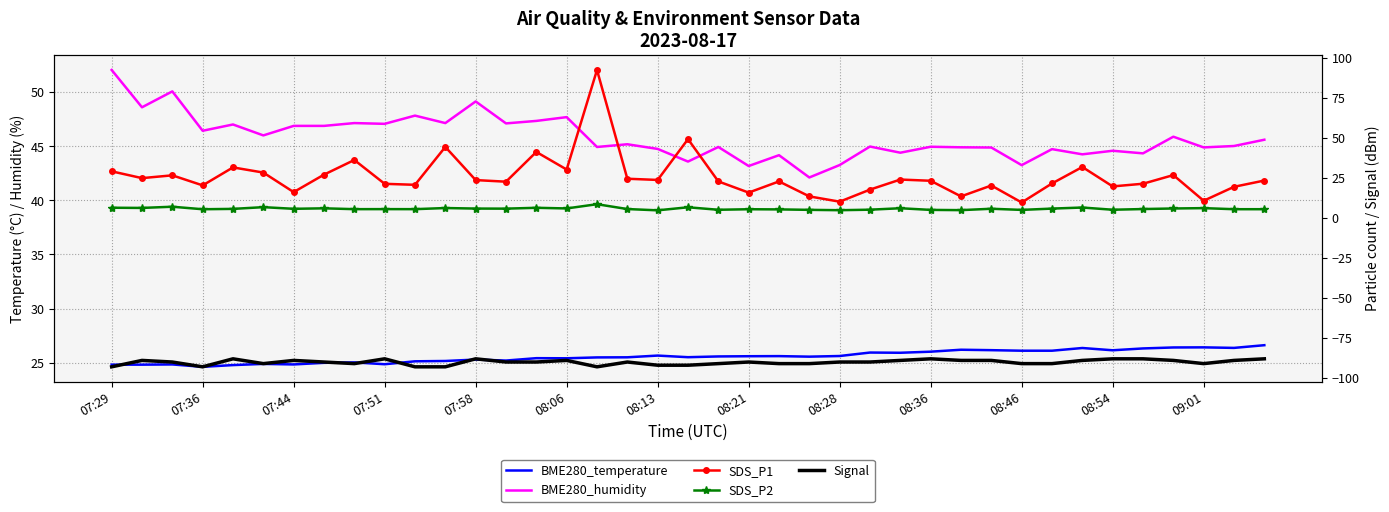

How many interior local peaks does the SDS_P2 series have?

13